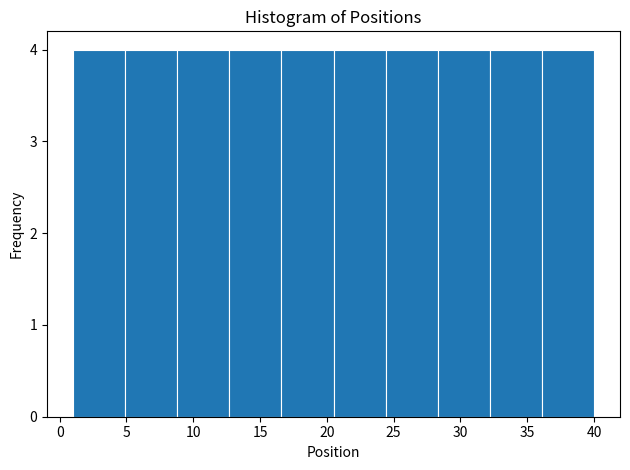

Reading left to right, transcribe this chart: for each bar, give the range it covers on the x-axis and its height. Neither the bar edges nor the heights are printed on the chart, so give them approximately, as read against the axes.

1.0 to 4.9: 4
4.9 to 8.8: 4
8.8 to 12.7: 4
12.7 to 16.6: 4
16.6 to 20.5: 4
20.5 to 24.4: 4
24.4 to 28.3: 4
28.3 to 32.2: 4
32.2 to 36.1: 4
36.1 to 40.0: 4